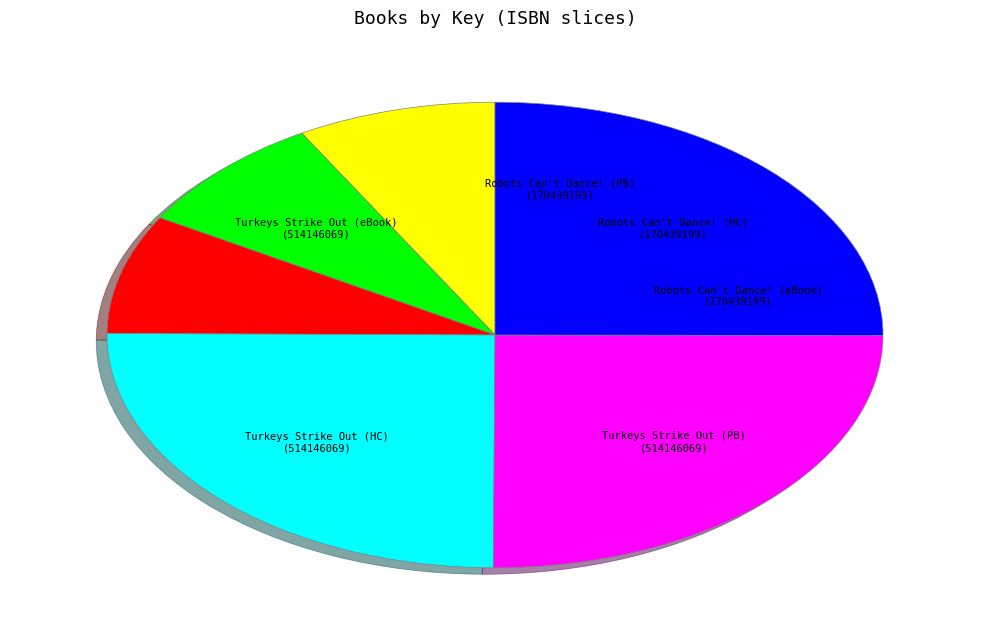

What is the ratio of the value at Turkeys Strike Out (HC) to the value at Robots Can't Dance! (eBook)?

3.0